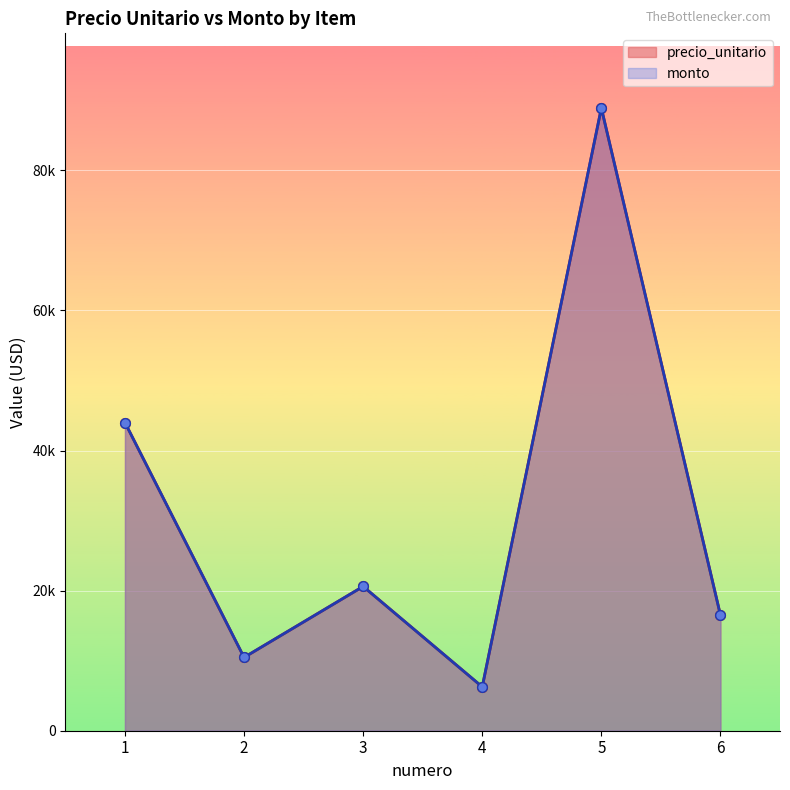

At which category does precio_unitario reach its first local valley?

2